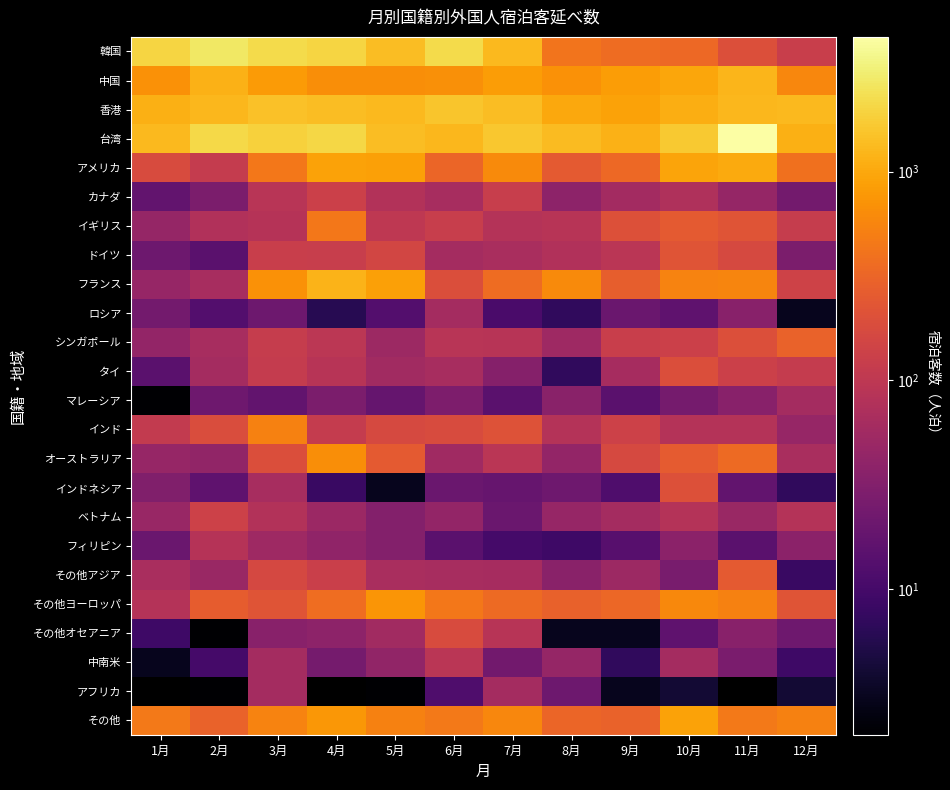

At which label is インド closest to 289?

7月